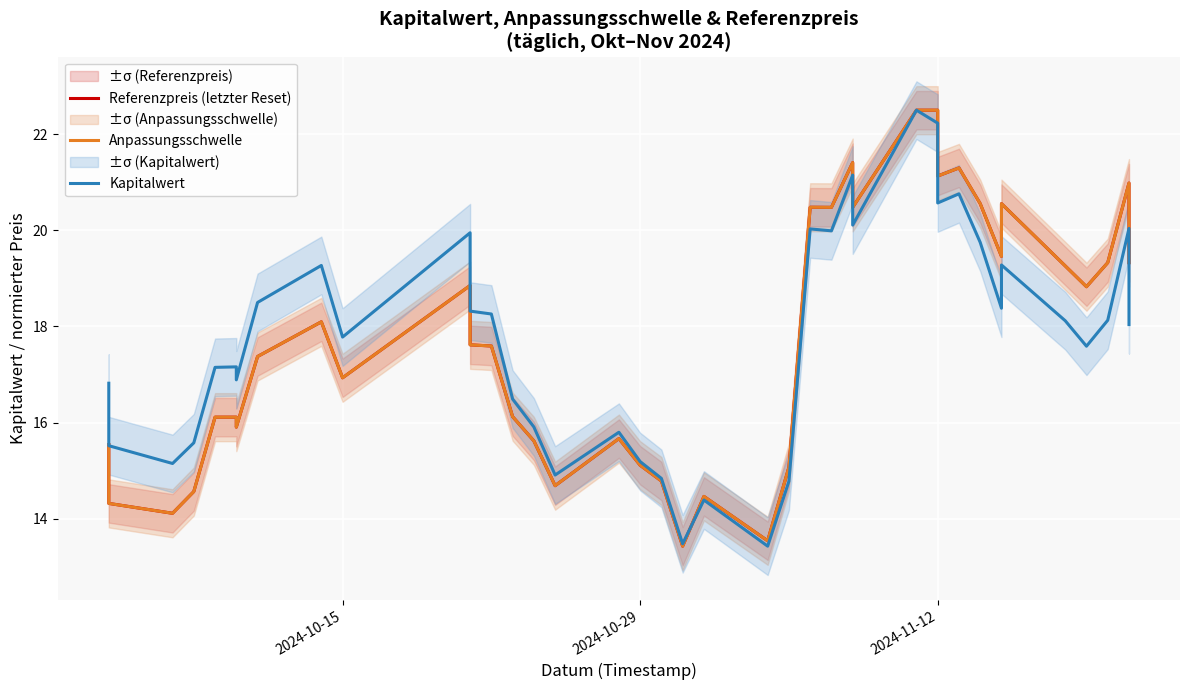

How many lines are shown in the chart?

3